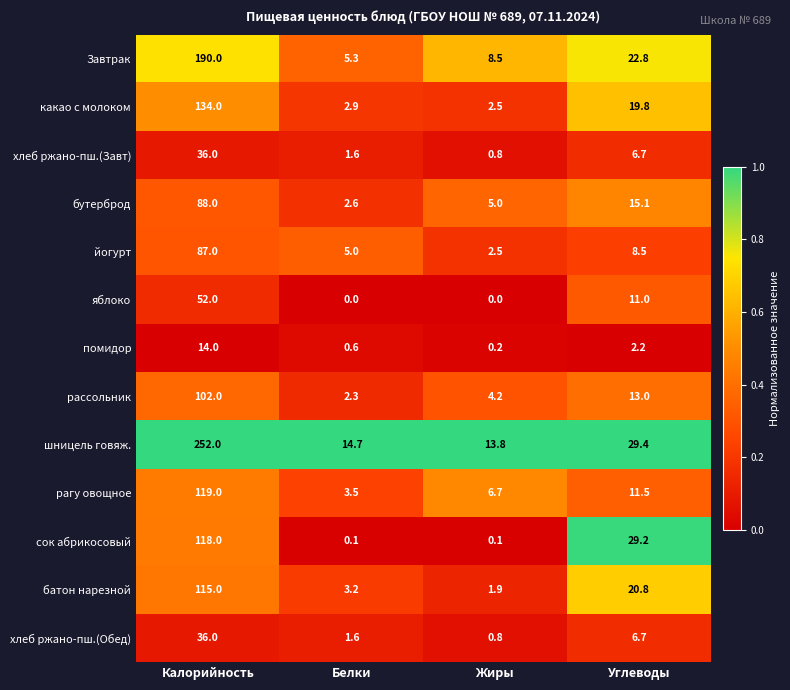

What value does the Завтрак series have at Белки?

5.3